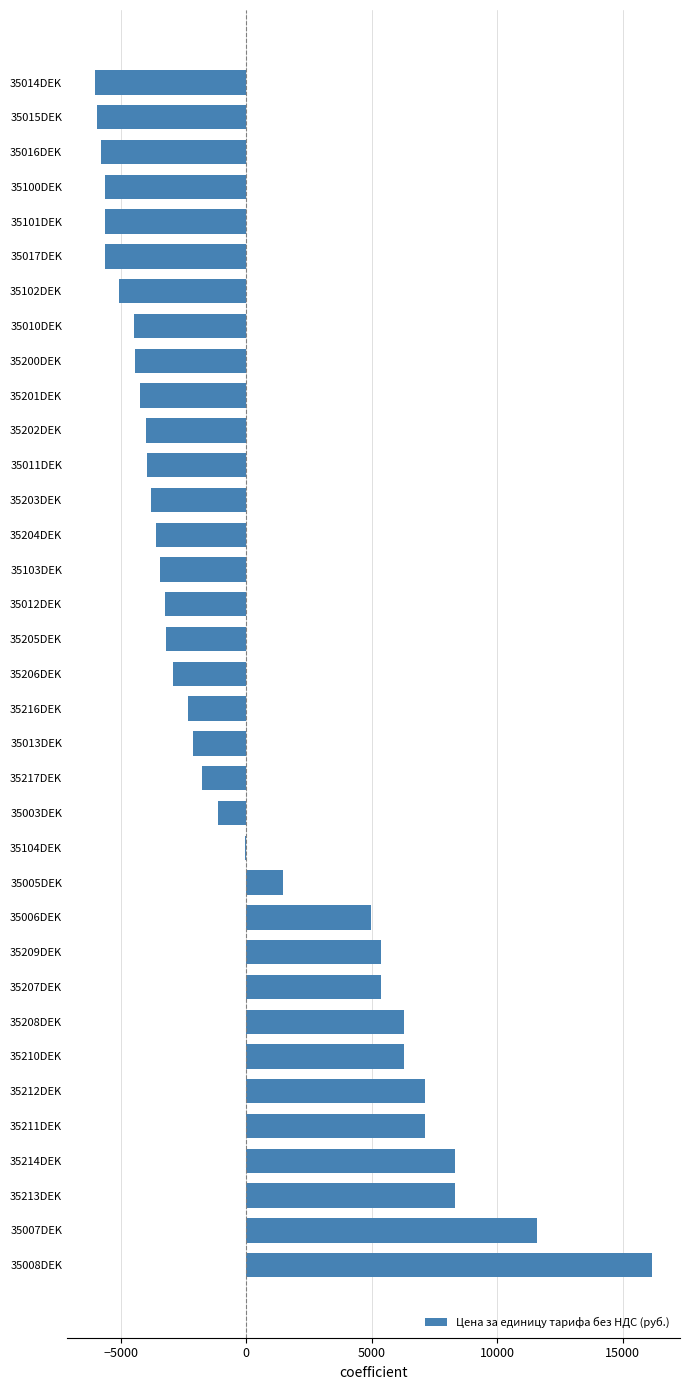

How many series are shown in this chart?

1